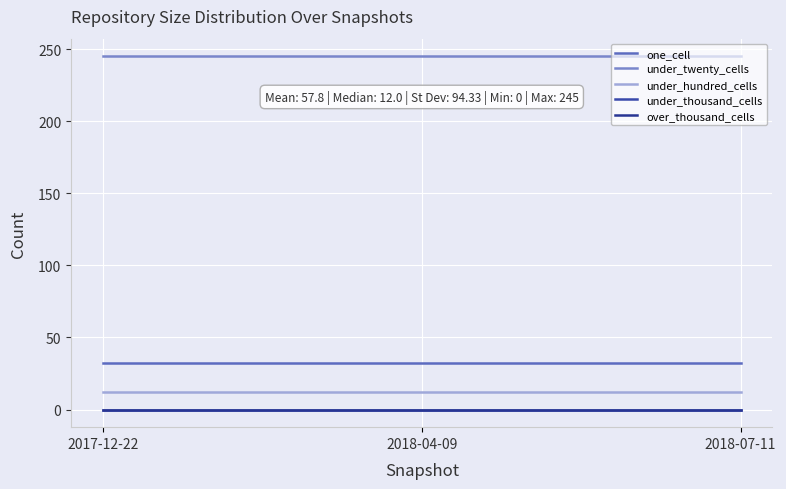

Is this an area chart (filled region under the line)?

No